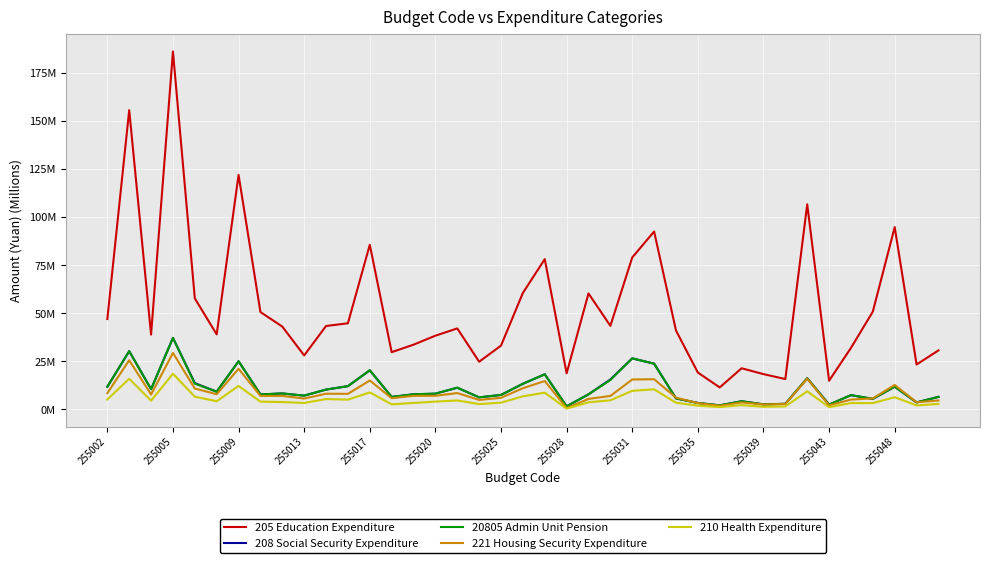

Reading left to right, extract all data points from this chart.

205 Education Expenditure: 46.9	155.6	38.9	186.1	57.7	39.0	121.9	50.6	43.0	28.0	43.3	44.7	85.6	29.7	33.6	38.3	42.1	24.7	33.1	60.5	78.1	18.7	60.2	43.4	79.0	92.5	41.0	19.1	11.4	21.3	18.3	15.7	106.6	14.8	31.9	50.8	94.7	23.3	30.6
208 Social Security Expenditure: 11.7	30.2	10.4	37.1	13.6	9.1	25.0	7.7	8.2	7.1	10.2	12.0	20.3	6.4	7.8	8.1	11.2	6.2	7.5	13.3	18.2	1.5	7.8	15.5	26.5	23.7	5.6	3.3	2.0	4.2	2.5	2.8	16.1	2.4	7.4	5.4	11.7	3.6	6.4
20805 Admin Unit Pension: 11.7	30.2	10.4	37.1	13.3	9.1	25.0	7.7	8.2	7.1	10.2	12.0	20.3	6.4	7.8	8.1	11.2	6.2	7.5	13.3	18.2	1.5	7.8	15.2	26.5	23.7	5.6	3.3	2.0	4.2	2.5	2.8	16.1	2.4	7.4	5.4	11.7	3.6	6.4
221 Housing Security Expenditure: 8.4	25.5	7.7	29.3	10.8	7.8	21.0	7.0	6.9	5.6	8.1	8.0	15.0	5.8	7.0	7.0	8.4	4.9	6.0	11.0	14.7	0.6	5.4	6.9	15.5	15.6	6.1	3.2	1.8	3.5	2.5	2.7	15.9	2.0	5.0	5.6	12.7	3.6	4.6
210 Health Expenditure: 5.1	15.9	4.5	18.5	6.5	4.2	12.1	4.0	3.8	3.3	5.3	5.0	8.8	2.6	3.3	4.0	4.6	2.7	3.4	6.7	8.6	0.3	3.6	4.7	9.6	10.4	3.4	1.9	1.1	2.2	1.3	1.5	9.3	1.1	3.2	3.2	6.3	2.0	2.8